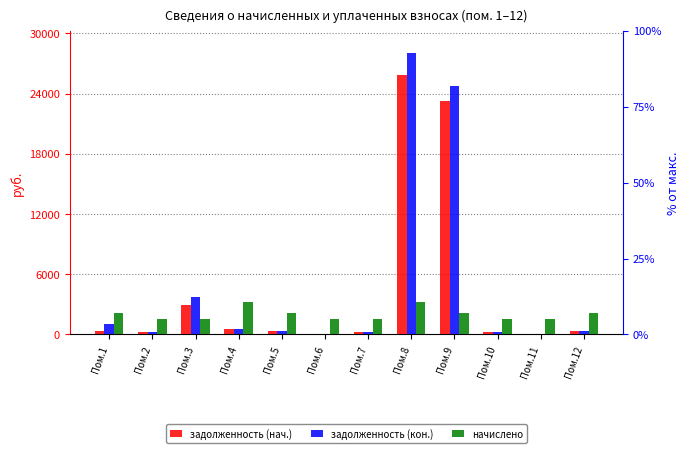

What is the value of the задолженность (нач.) bar at the 10th from the left?

257.1